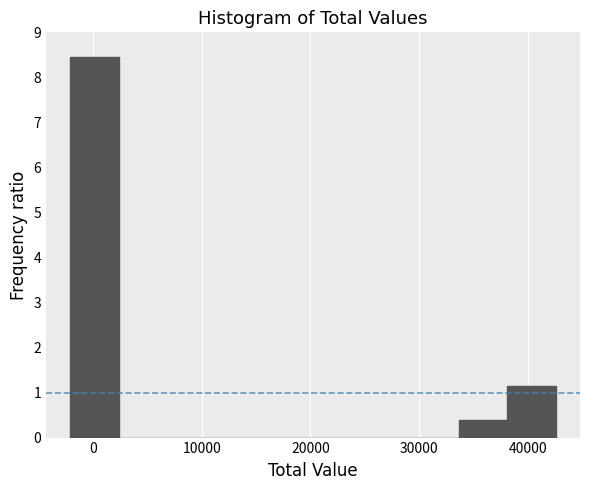

Reading left to right, transcribe this chart: for each bar, give the range it covers on the x-axis and its height. Neither the bar edges nor the heights are printed on the chart, so give them approximately, as read against the axes.

-2000 to 2000: 8.5
2000 to 7000: 0
7000 to 11000: 0
11000 to 16000: 0
16000 to 20000: 0
20000 to 25000: 0
25000 to 29000: 0
29000 to 34000: 0
34000 to 38000: 0.4
38000 to 43000: 1.2